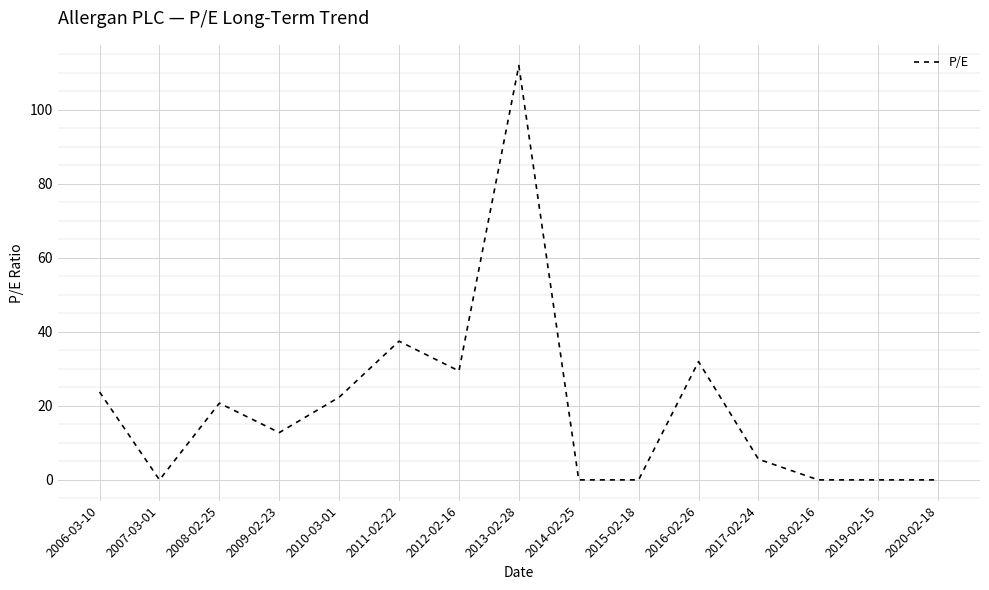

True or false: the data shows 5.6 at 2017-02-24.

True